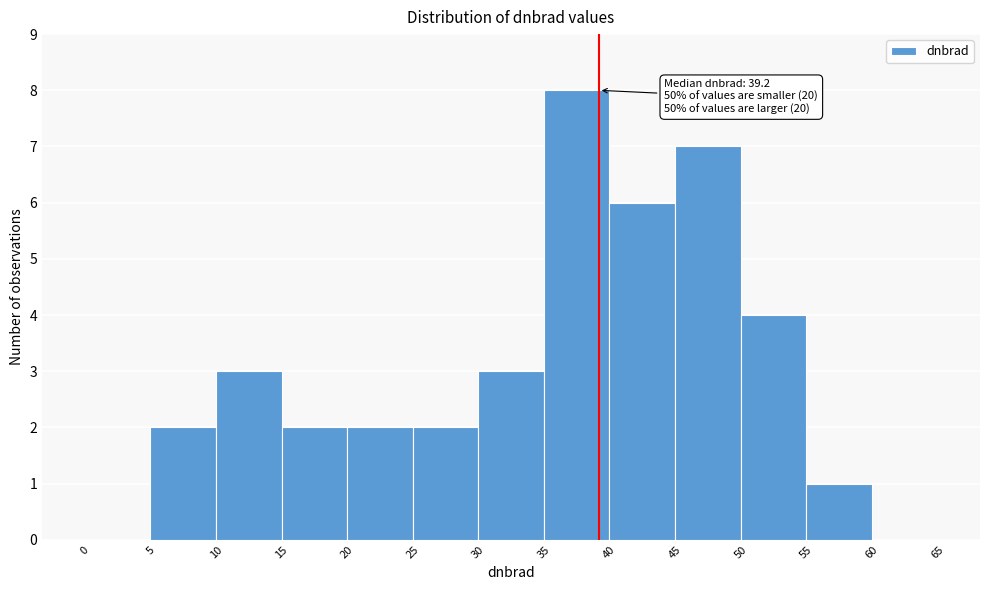

Over which range of the x-axis is the bar tallest?

35 to 40